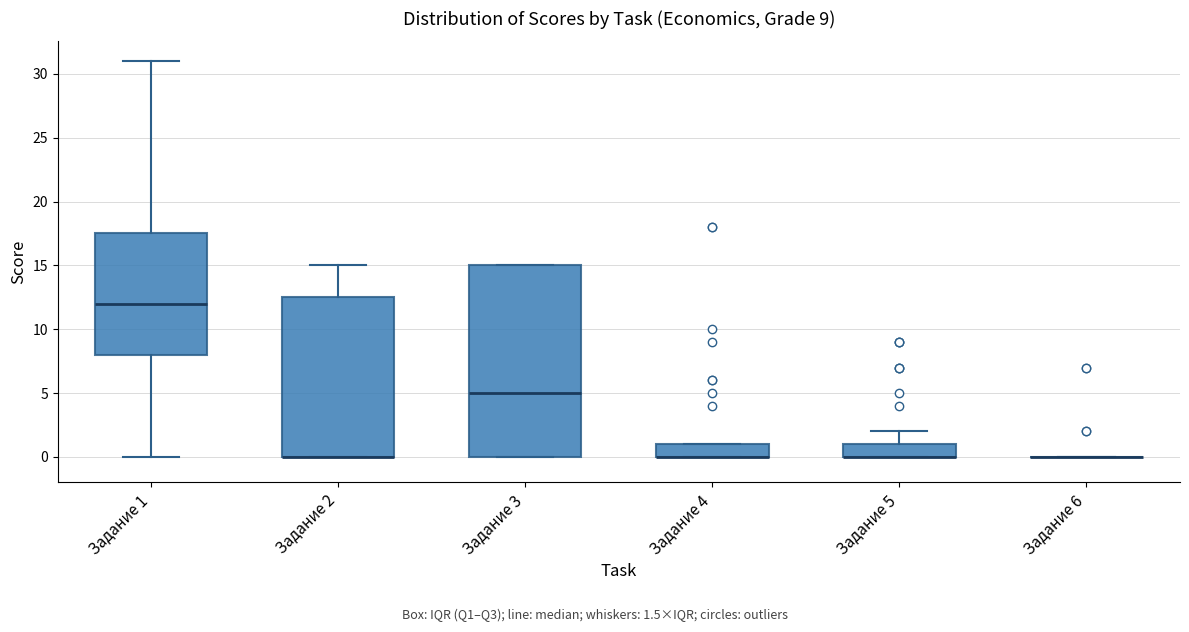

Comparing the boxes themselves (not the whiskers), which one is the tallest?

Задание 3